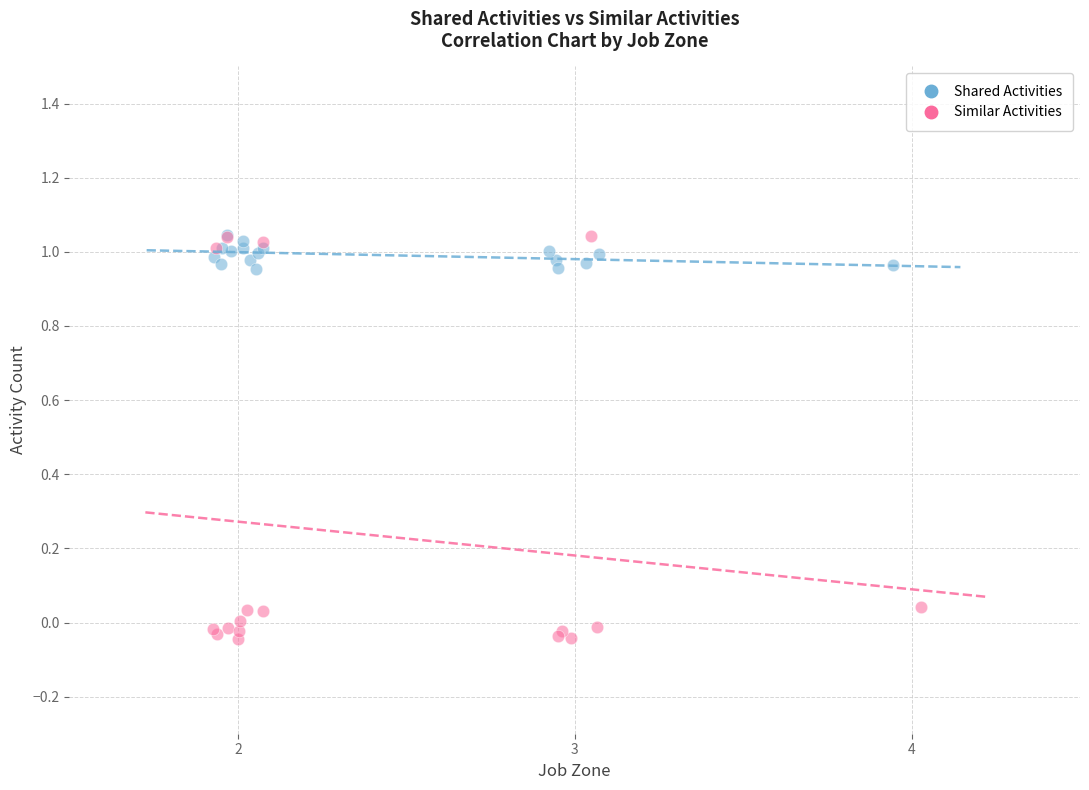

Which series reaches the minimum Y coordinate?

Similar Activities